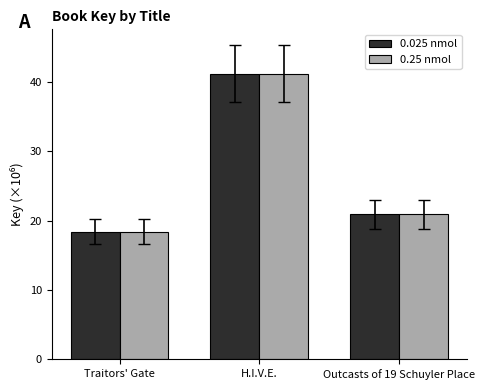

What is the greatest value displayed?

41.2